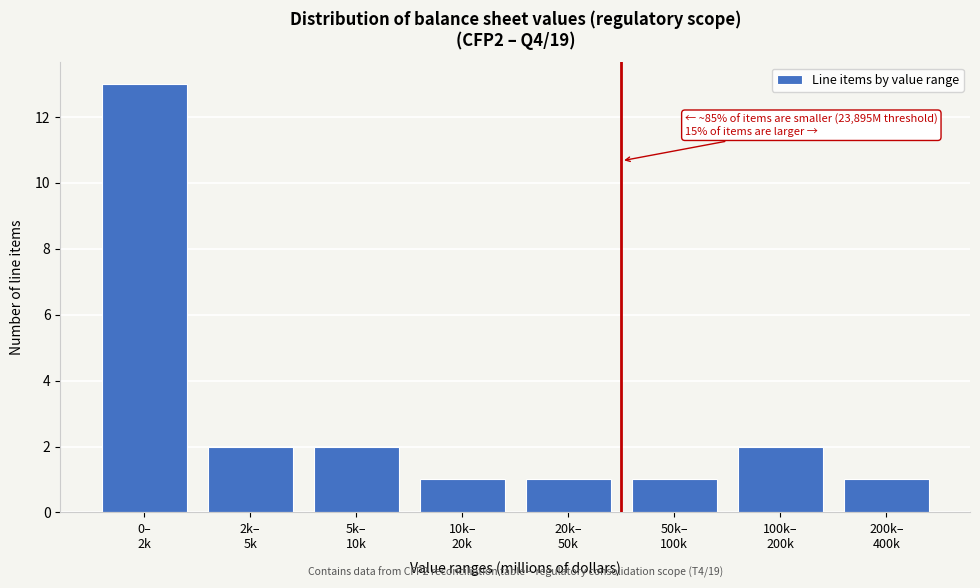

Reading right to left, what are all the values shown in this chart?

1	2	1	1	1	2	2	13